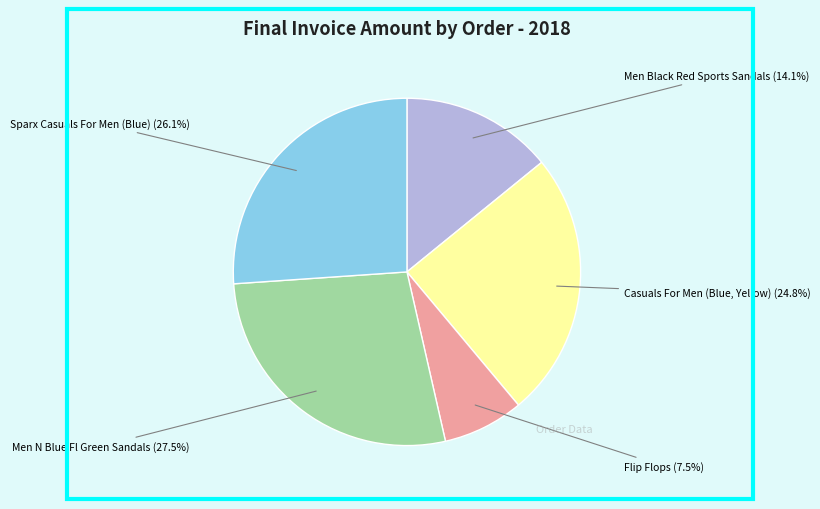

Is there a majority slice in this chart?

No